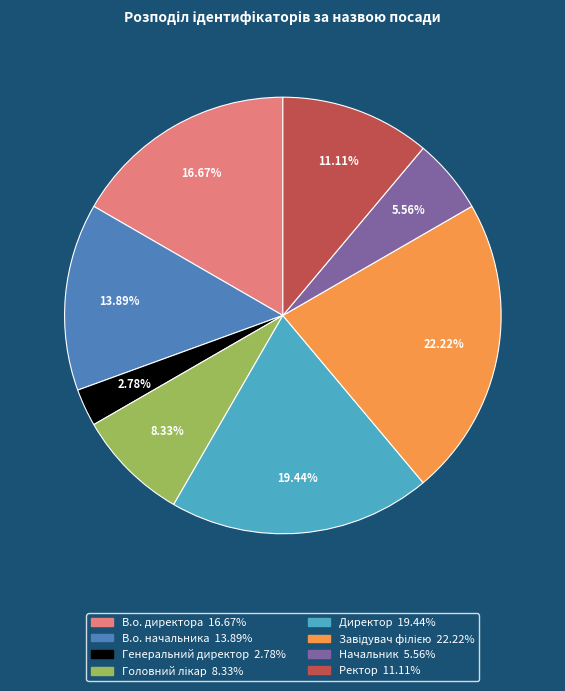

The Начальник slice represents 6% of the pie. True or false?

True